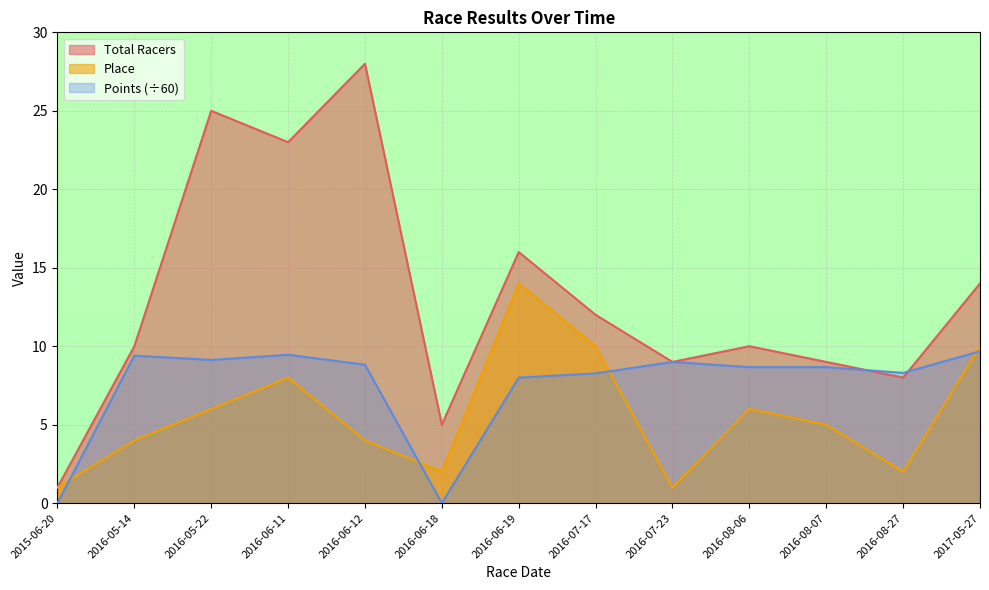

What is the label of the 9th point from the right?

2016-06-12